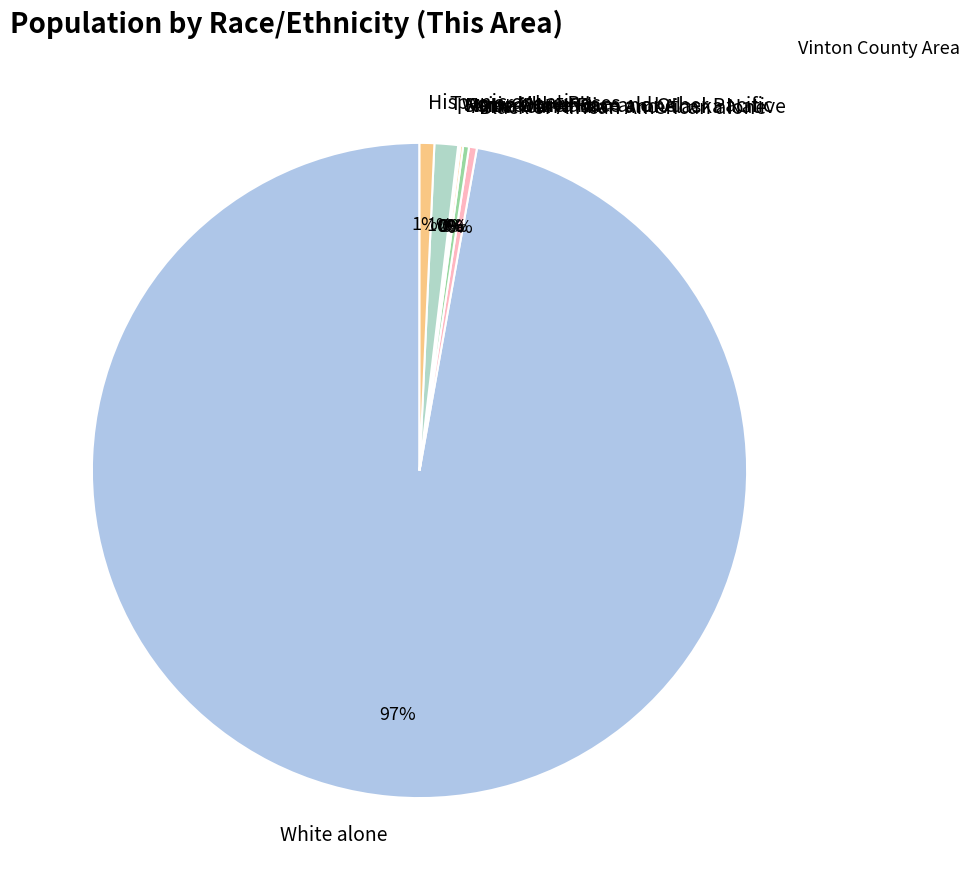

To the nearest percent, what percentage of the pie is Two or More Races?

1%